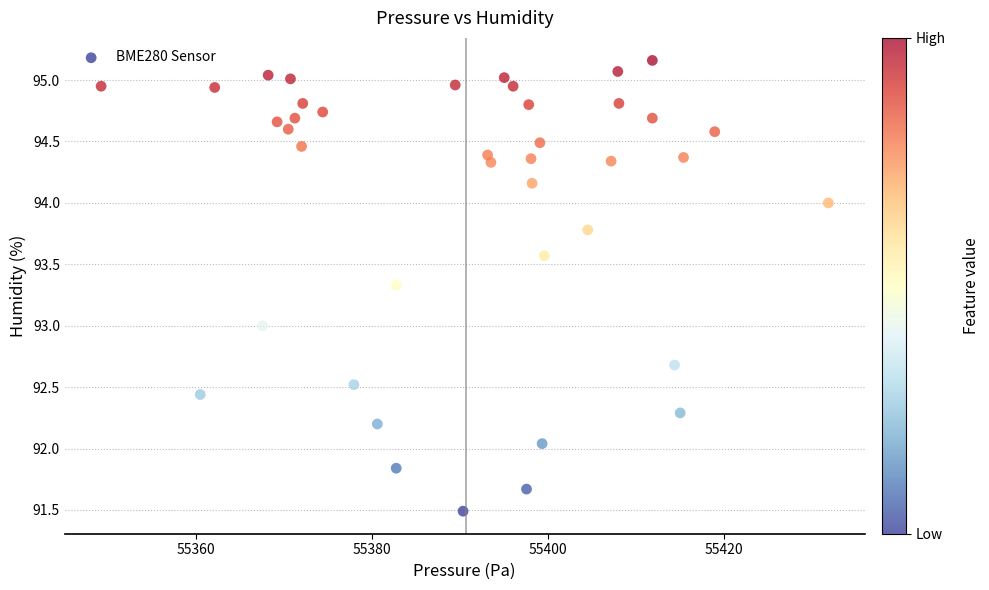

What is the range of X values (max minus min)?

82.5